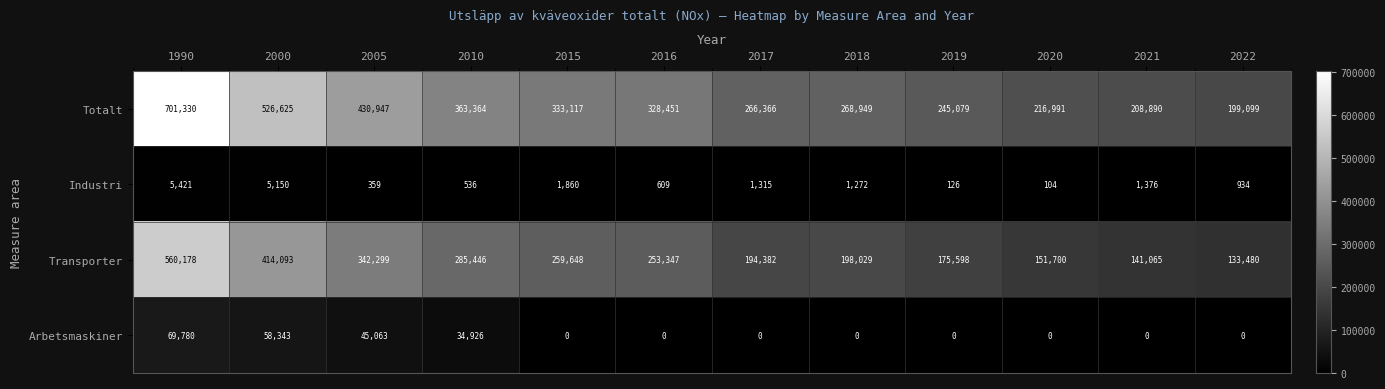

Which series has the largest total across all categories?

Totalt